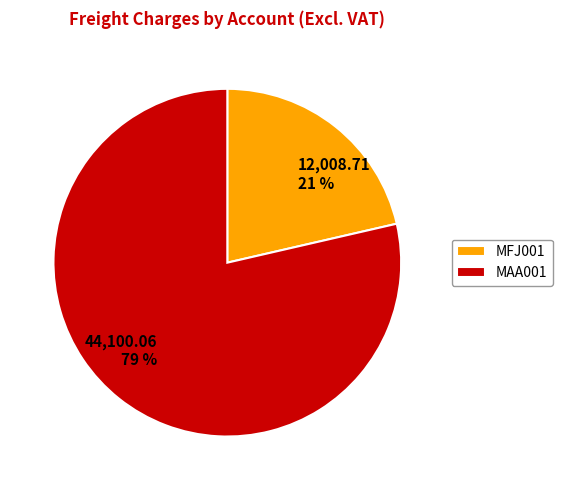

Is there any slice that represents more than half of the pie?

Yes